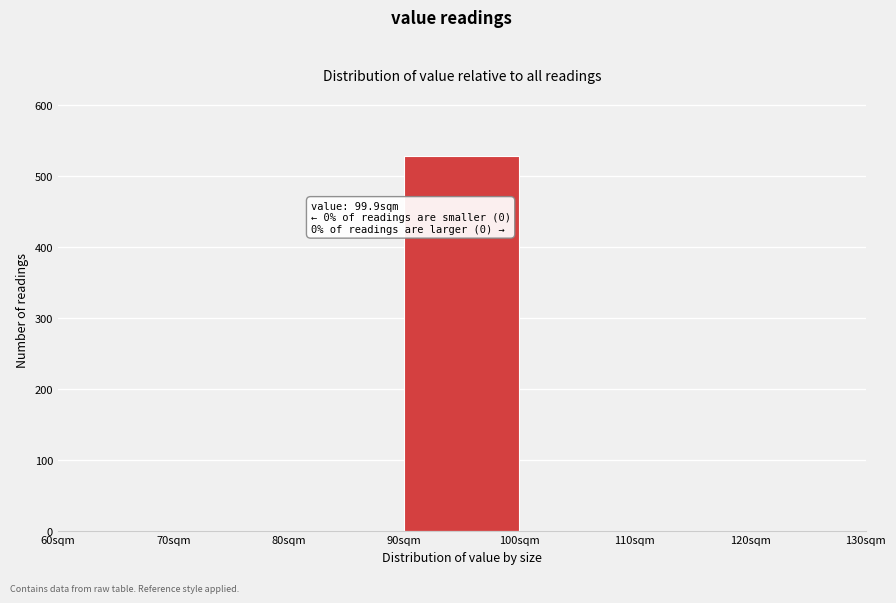

Which range on the x-axis has the tallest bar?

90 to 100